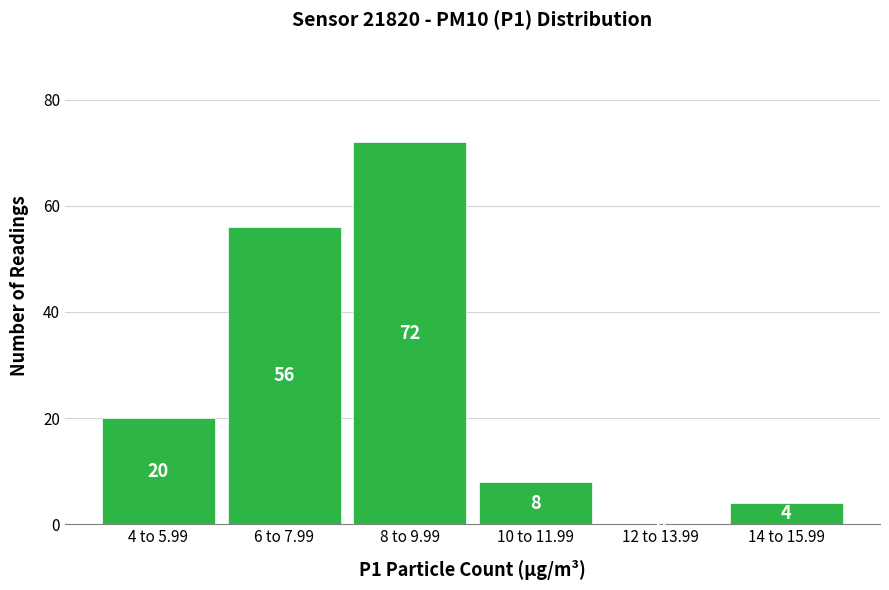

Reading left to right, list all the values displayed in this chart.

4 to 5.99=20	6 to 7.99=56	8 to 9.99=72	10 to 11.99=8	12 to 13.99=0	14 to 15.99=4